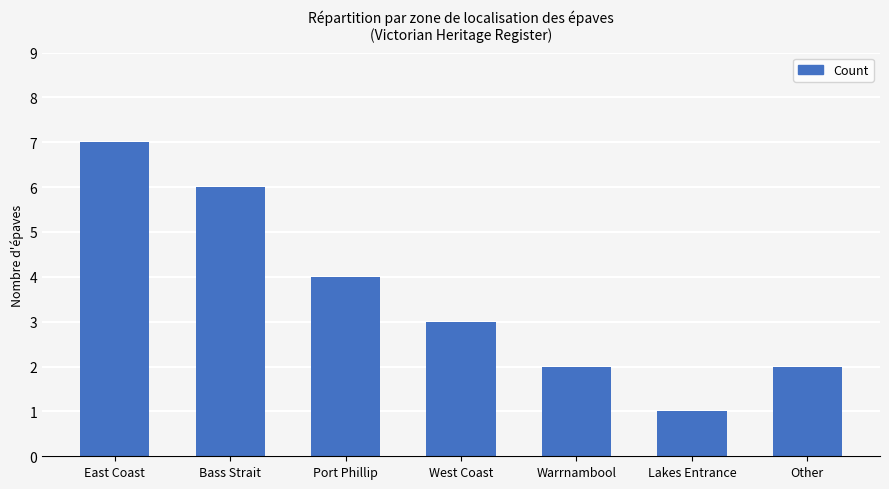

What position from the left is Bass Strait?

2